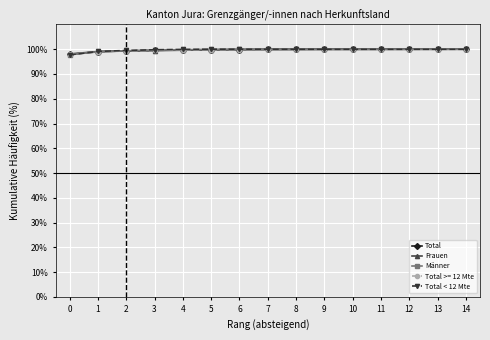

What is the spread (max minus min) of values at 0?

0.4